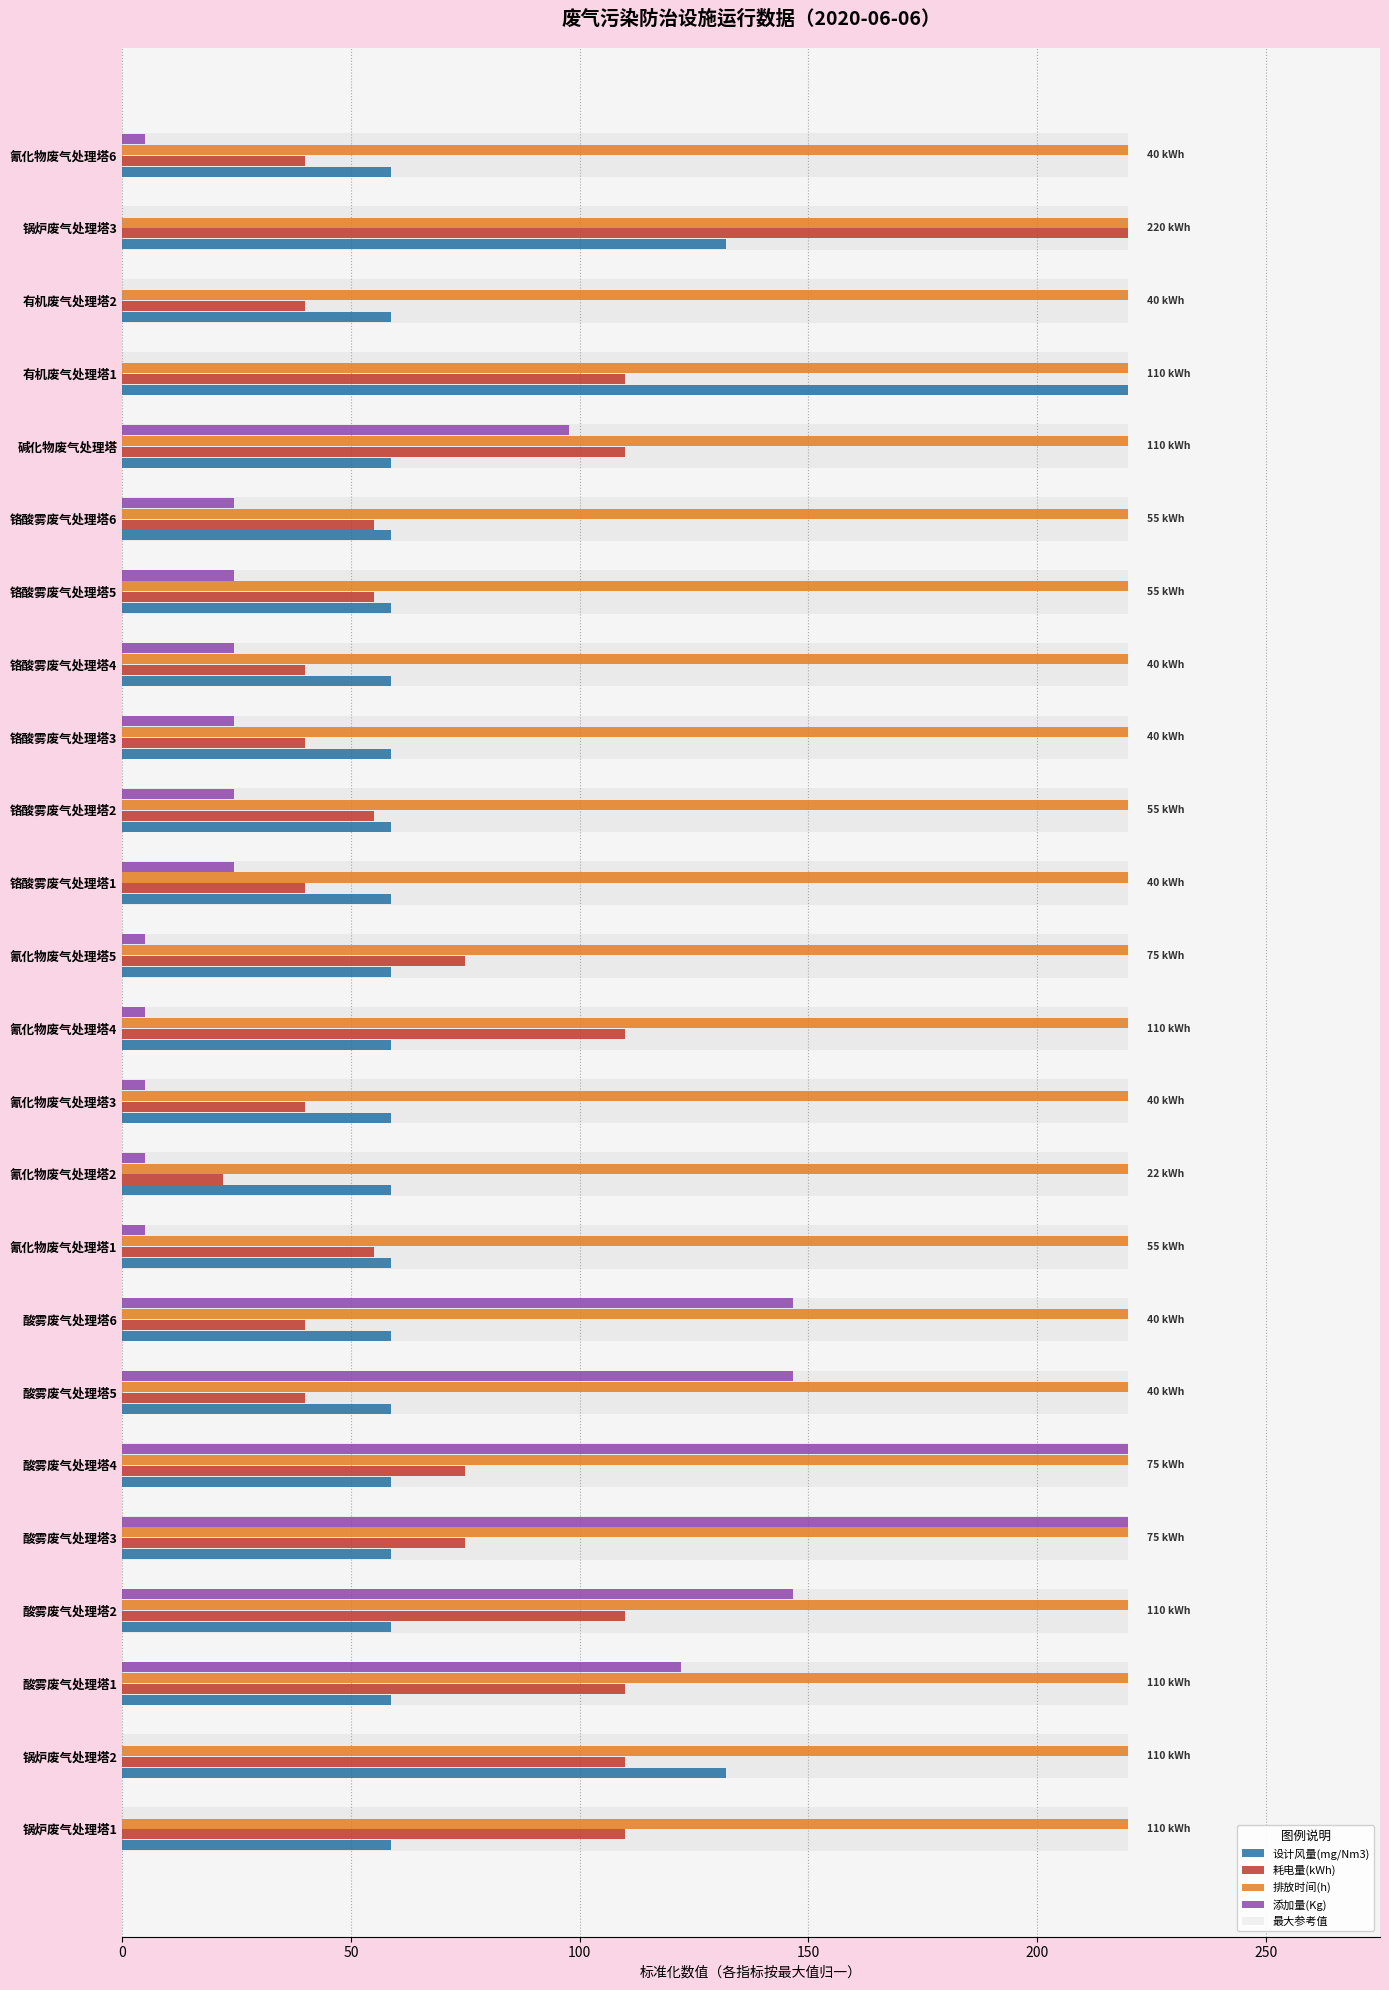

Count the number of data series in this chart.

5